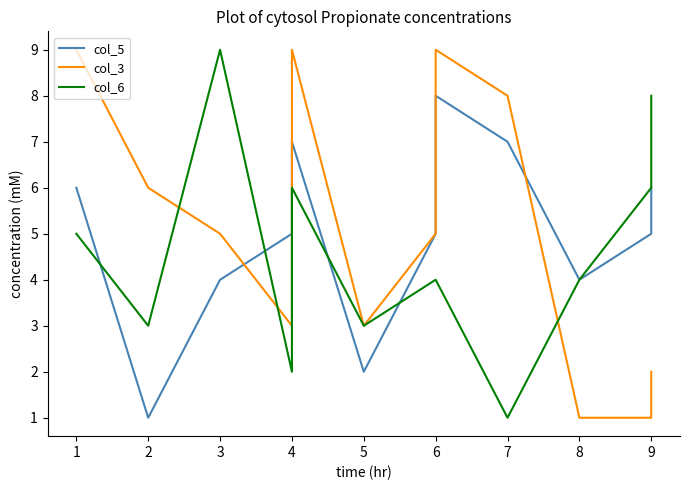

List the series in order of their peak value, lowest first.

col_5, col_3, col_6